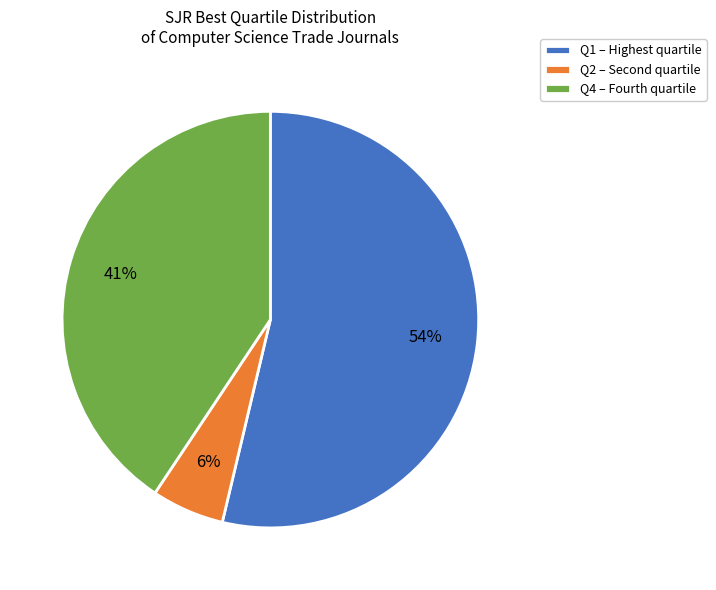

True or false: Q1 – Highest quartile accounts for 67% of the total.

False